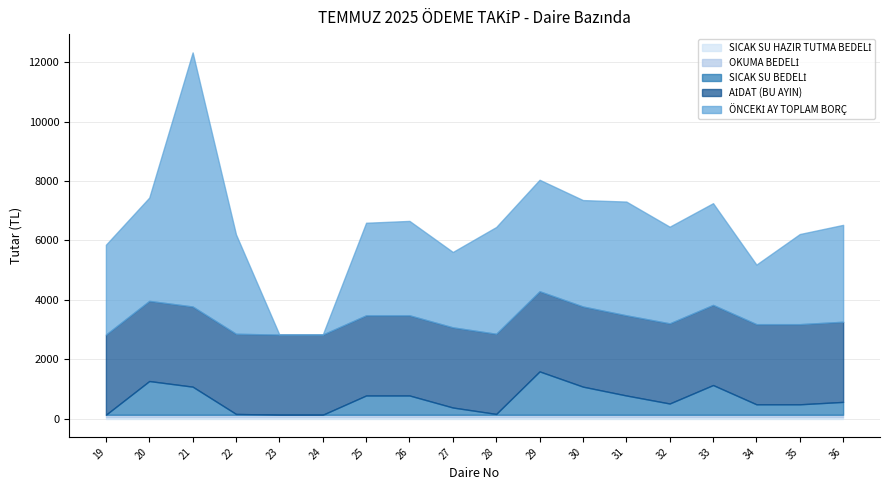

What is the lowest value of the AİDAT (BU AYIN) series?

2700.0